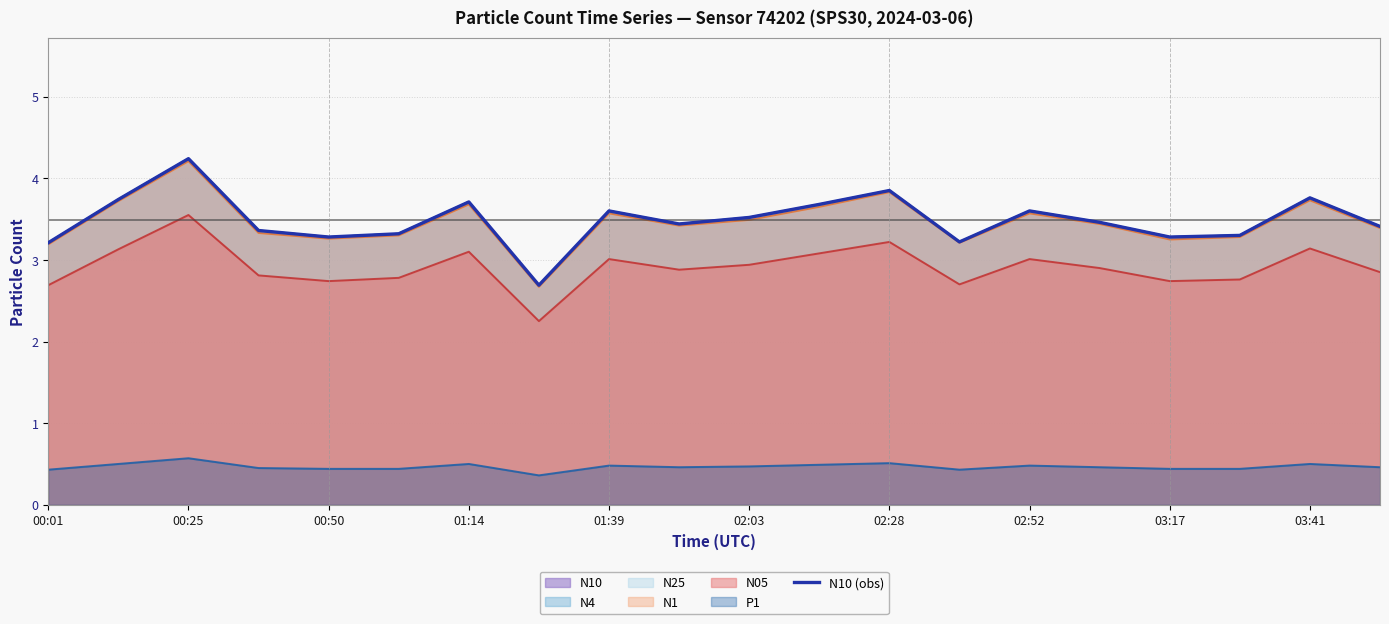

What is the value of the 9th point from the left?

3.6